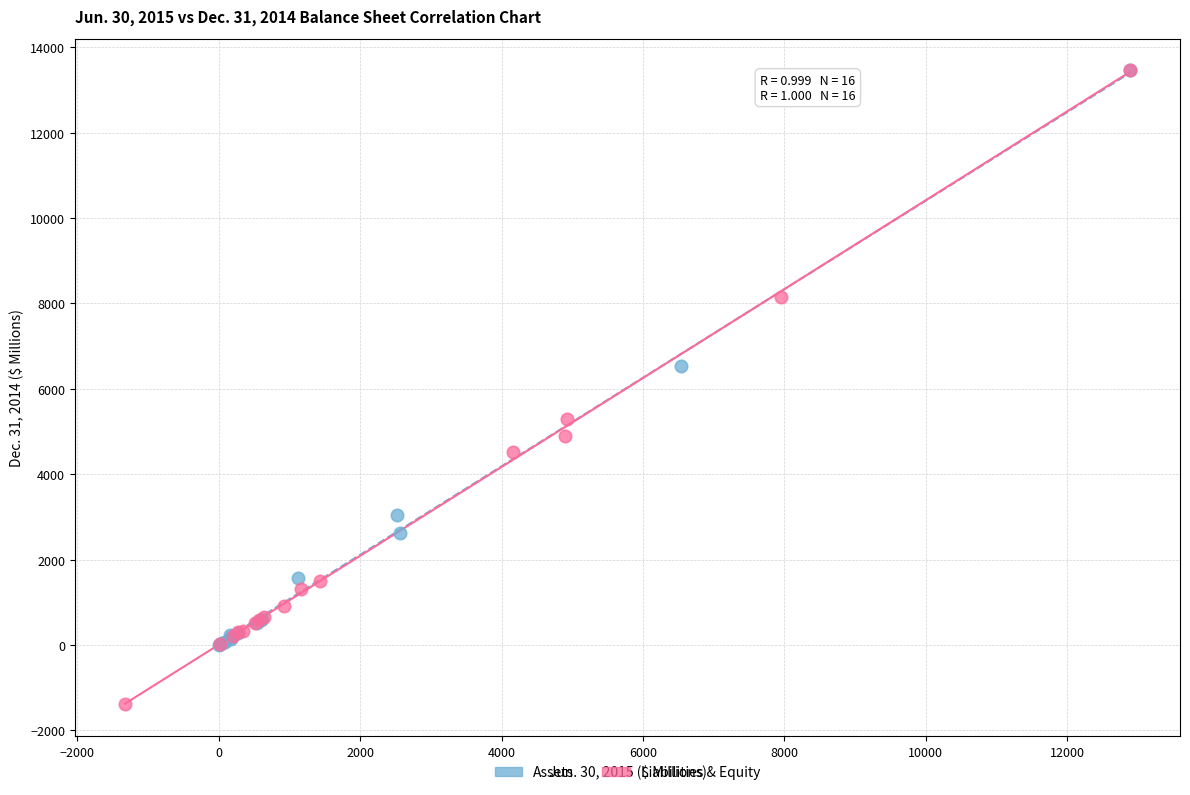

Which series reaches the minimum Y coordinate?

Liabilities & Equity